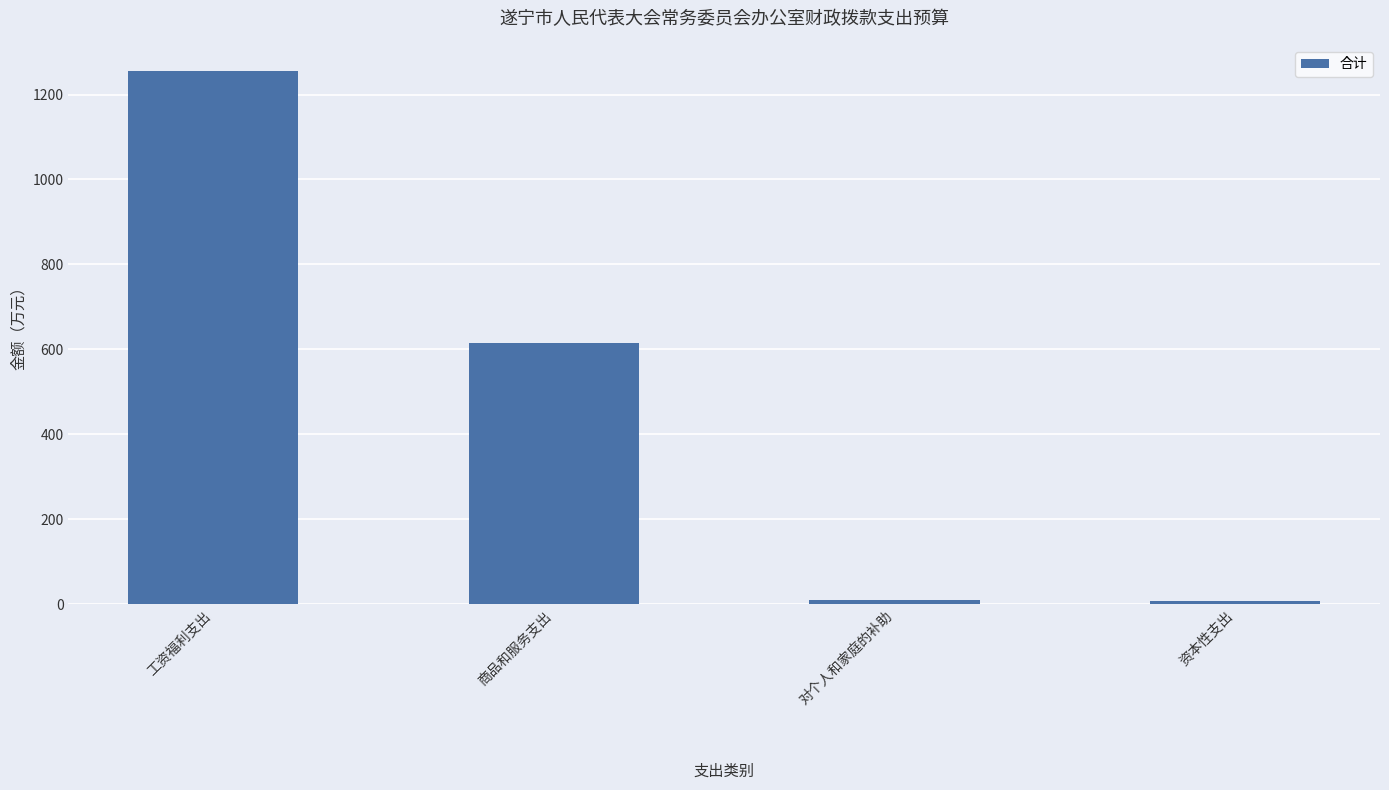

True or false: the data shows 247.0 at 商品和服务支出.

False